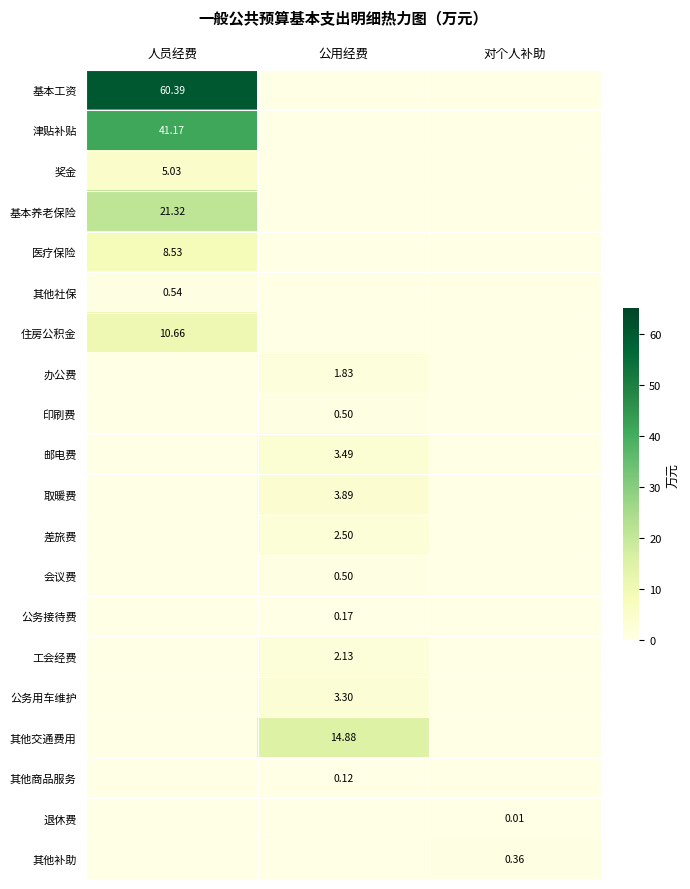

How many distinct data groups are displayed?

20